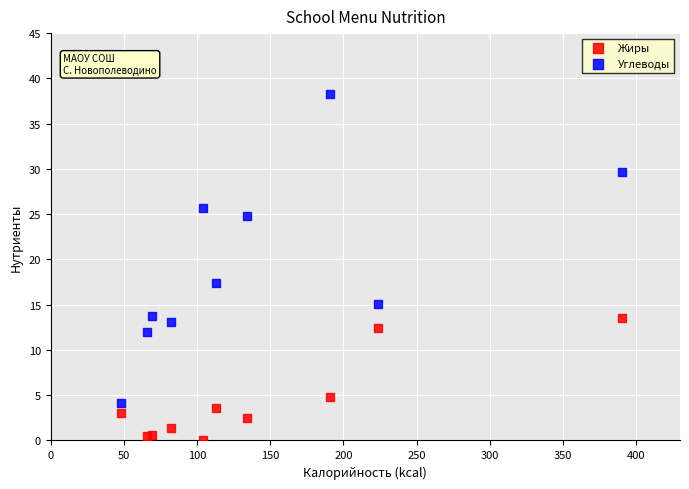

What are all the series names shown in the legend?

Жиры, Углеводы